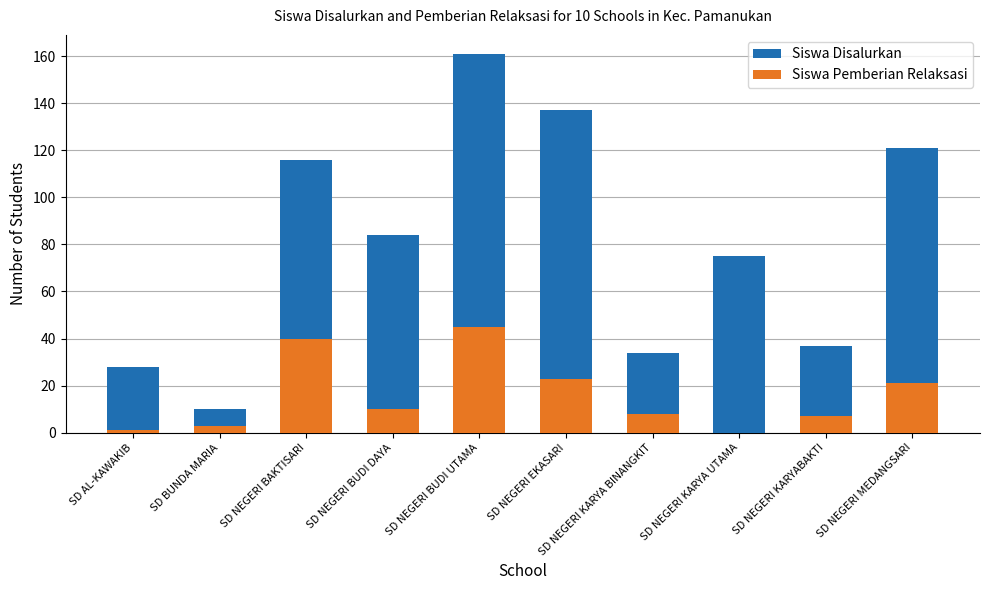

Reading left to right, extract all data points from this chart.

Siswa Disalurkan: SD AL-KAWAKIB=28	SD BUNDA MARIA=10	SD NEGERI BAKTISARI=116	SD NEGERI BUDI DAYA=84	SD NEGERI BUDI UTAMA=161	SD NEGERI EKASARI=137	SD NEGERI KARYA BINANGKIT=34	SD NEGERI KARYA UTAMA=75	SD NEGERI KARYABAKTI=37	SD NEGERI MEDANGSARI=121
Siswa Pemberian Relaksasi: SD AL-KAWAKIB=1	SD BUNDA MARIA=3	SD NEGERI BAKTISARI=40	SD NEGERI BUDI DAYA=10	SD NEGERI BUDI UTAMA=45	SD NEGERI EKASARI=23	SD NEGERI KARYA BINANGKIT=8	SD NEGERI KARYA UTAMA=0	SD NEGERI KARYABAKTI=7	SD NEGERI MEDANGSARI=21